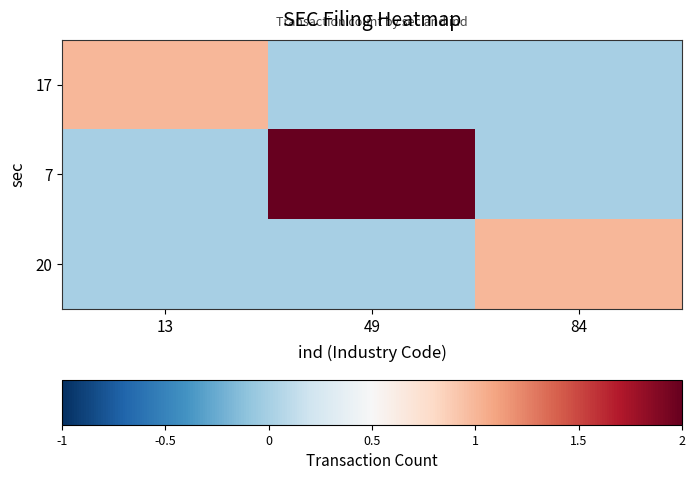

Which series has the largest range (max minus min)?

7